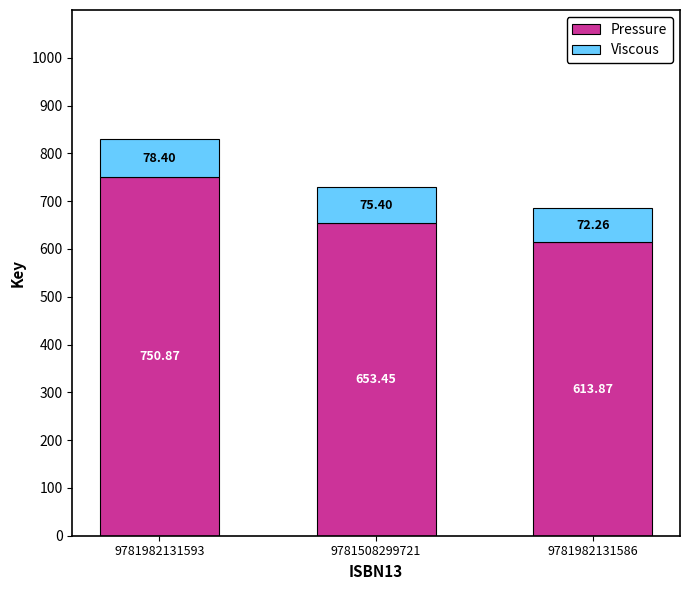

List the labels in order of Pressure value, smallest first.

9781982131586, 9781508299721, 9781982131593